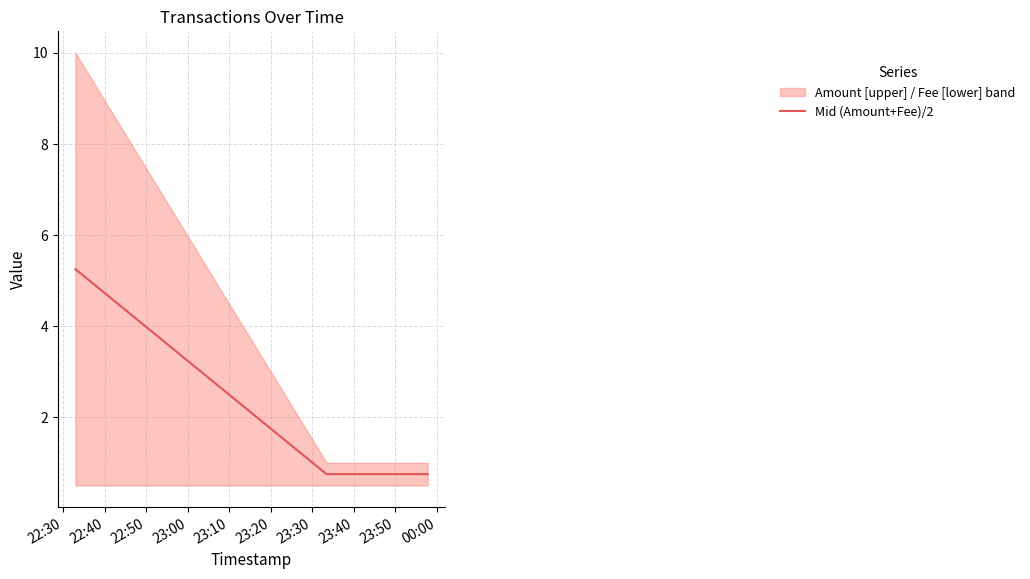

What is the value of the 3rd point from the left?

0.8